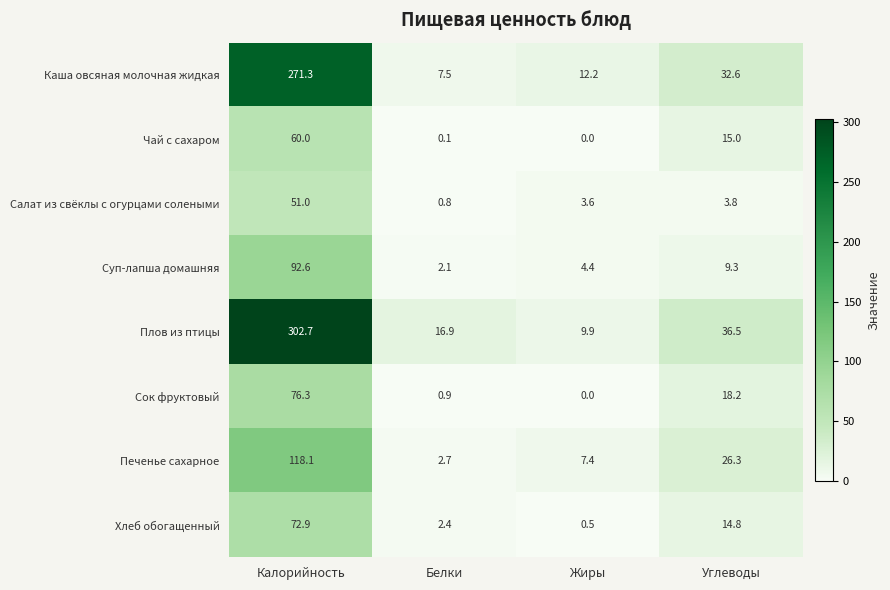

Read the Хлеб обогащенный value at Калорийность.

72.9